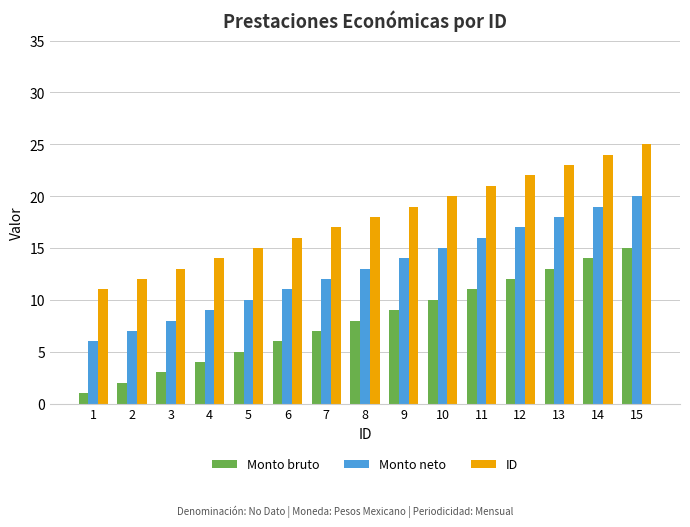

List the series in order of their overall mean, lowest first.

Monto bruto, Monto neto, ID